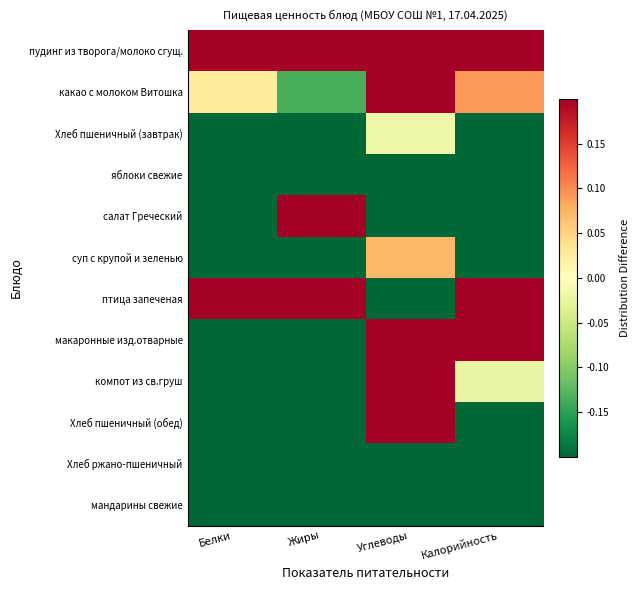

Between Жиры and Углеводы, which is larger?

Жиры